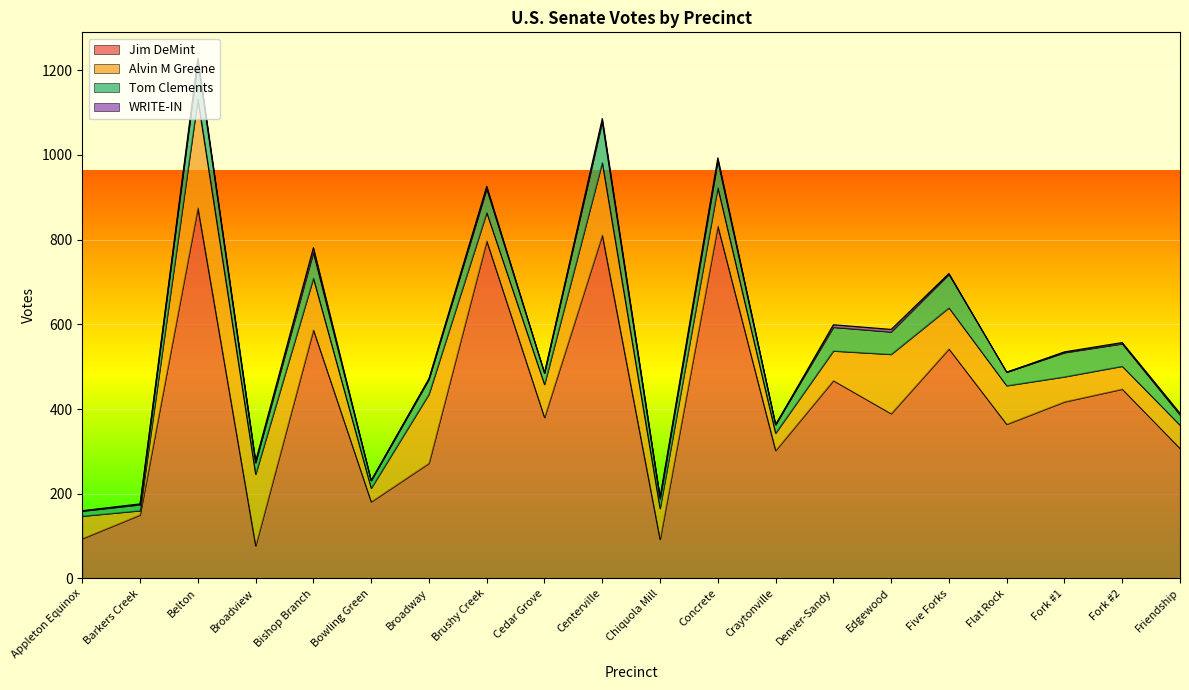

The Alvin M Greene series shows 14 at Barkers Creek. True or false?

False